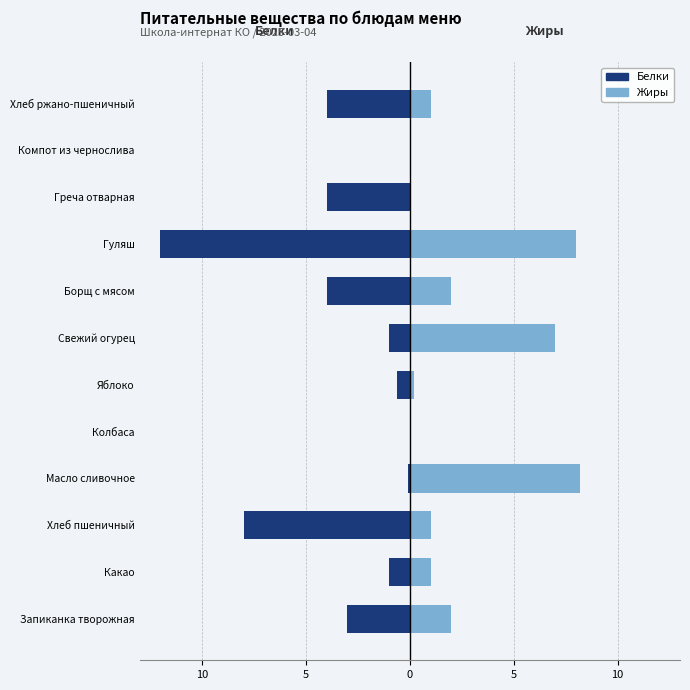

What is the difference between the maximum and minimum values in the Жиры series?

8.2